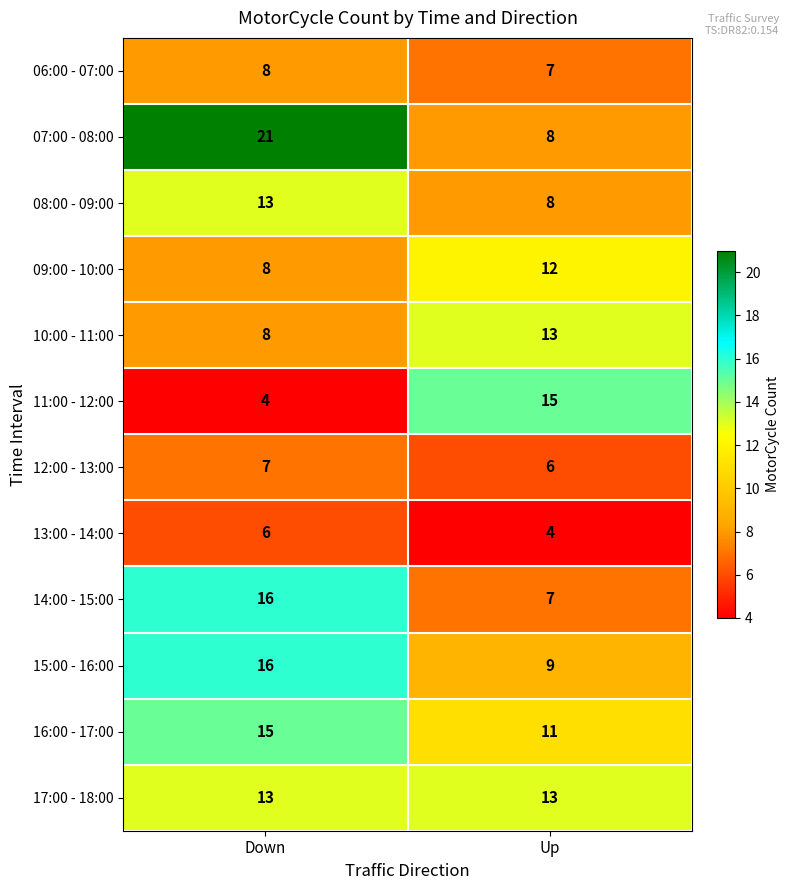

What value does the 13:00 - 14:00 series have at Down?

6